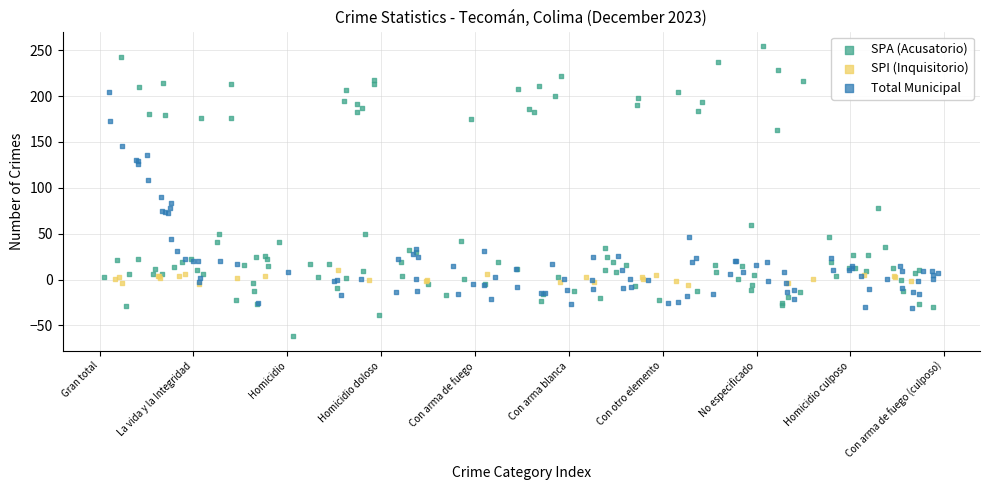

Which series contains the lowest Y value?

SPA (Acusatorio)